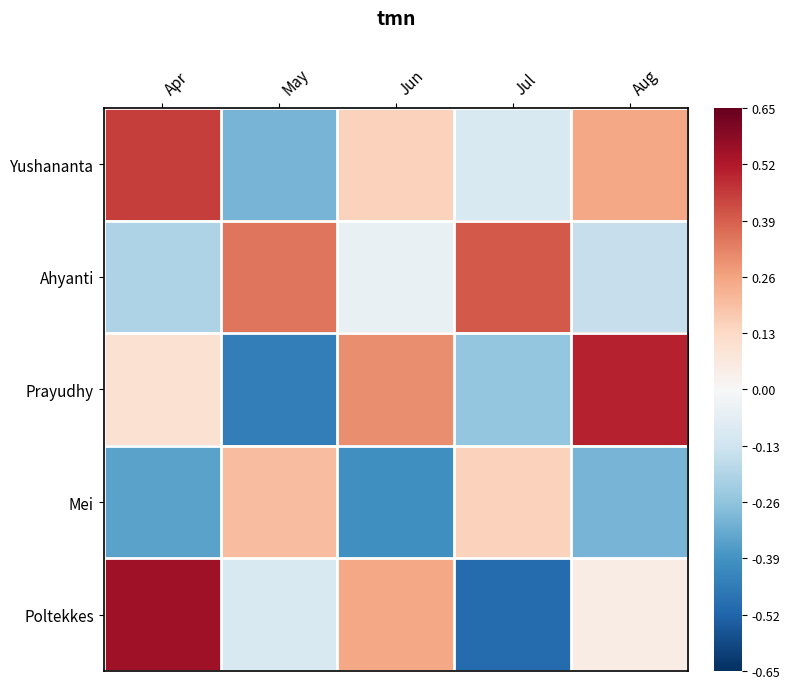

Which series changed the most between Jun and Aug?

Prayudhy